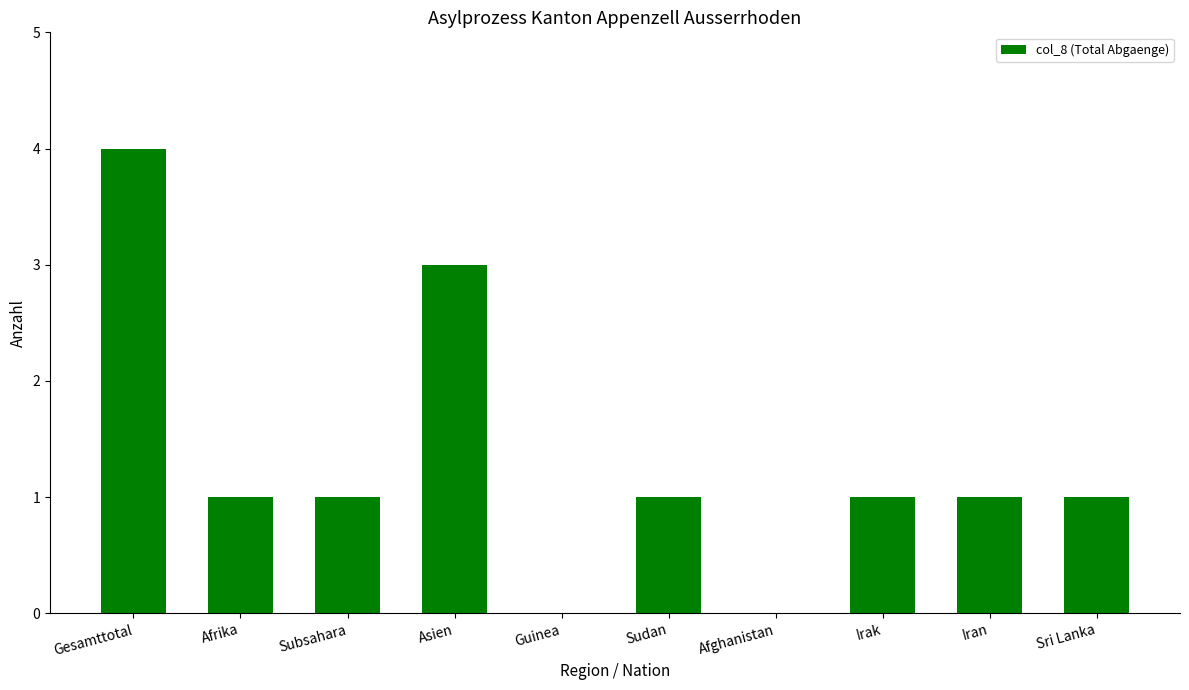

How many categories are shown in the chart?

10